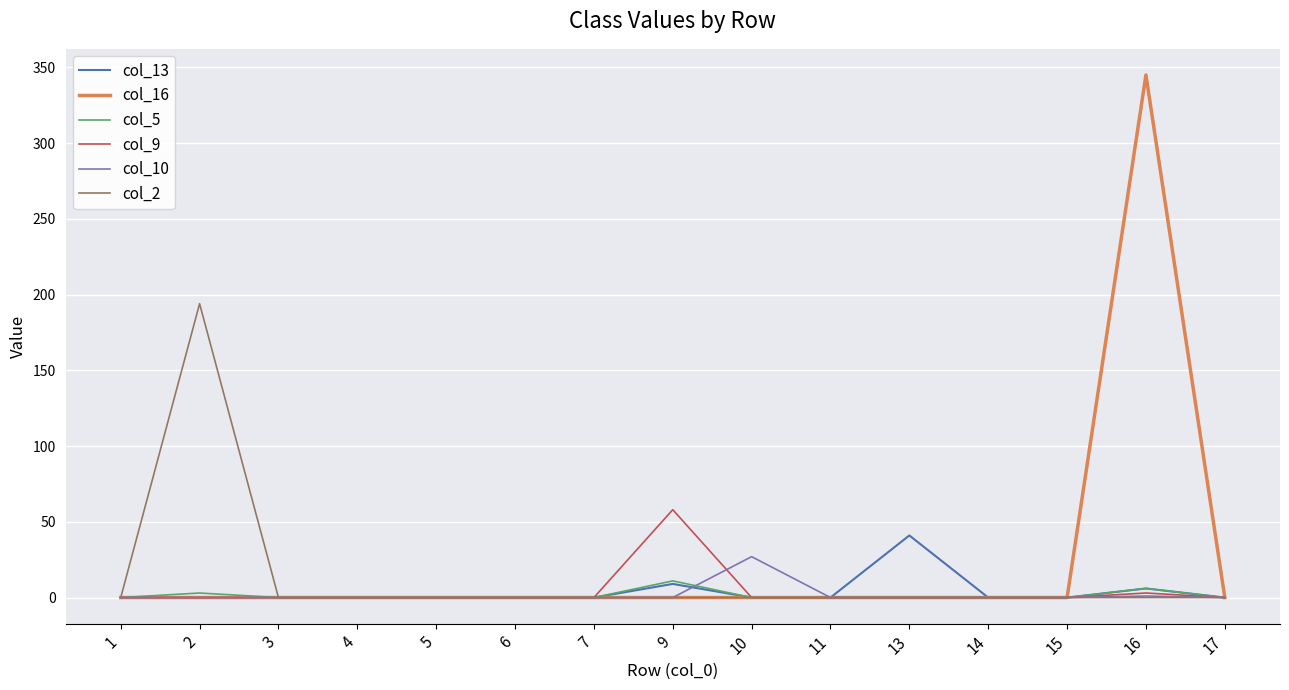

What are all the series names shown in the legend?

col_13, col_16, col_5, col_9, col_10, col_2